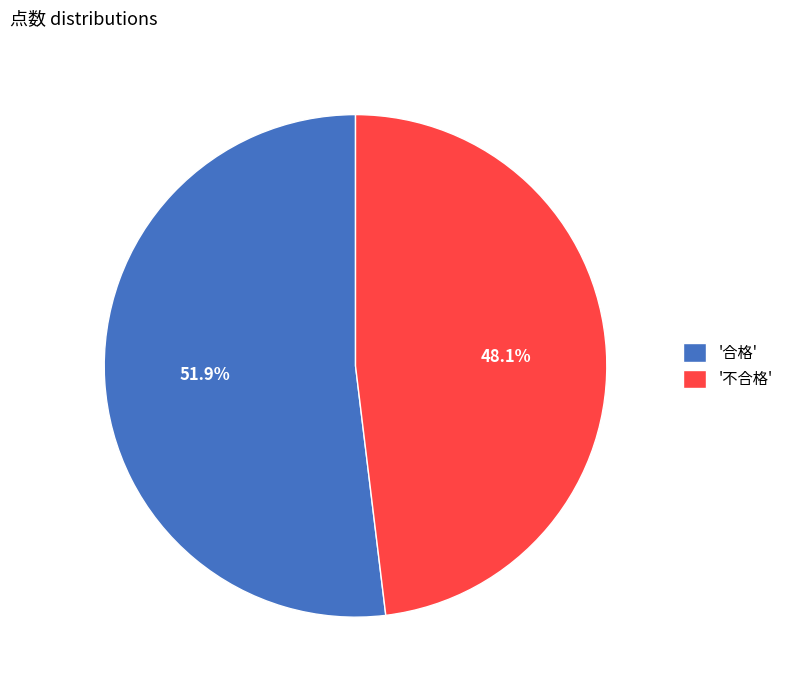

What is the smallest slice in the pie chart?

'不合格'